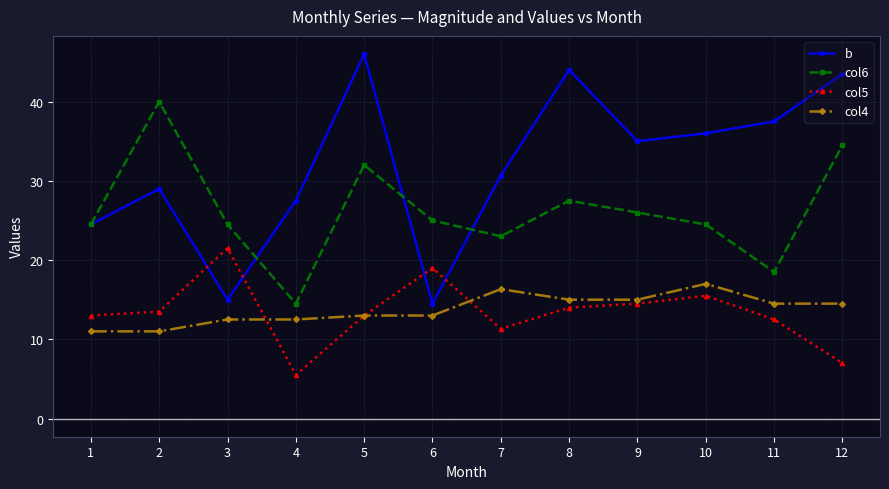

What is the value of the col5 point at the 8th from the left?

14.0